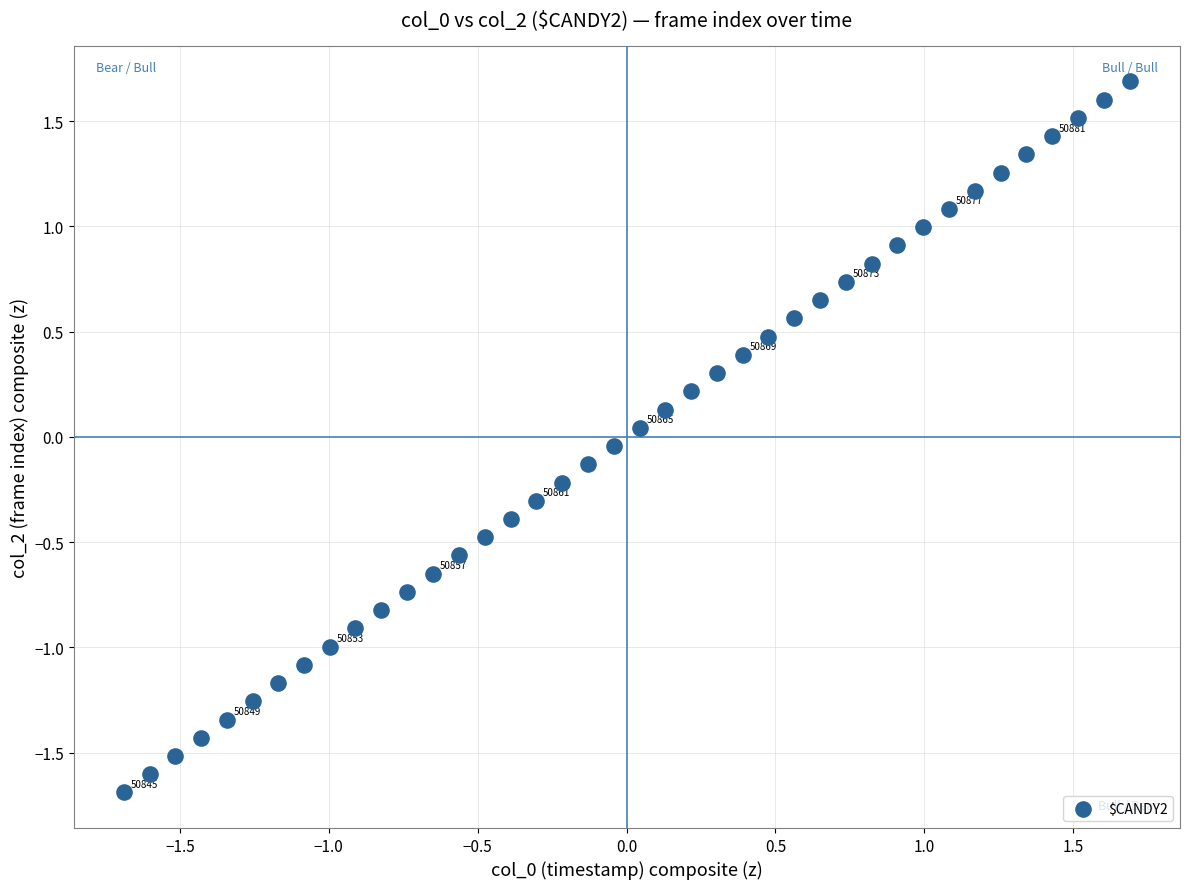

What is the range of Y values (max minus min)?

3.4